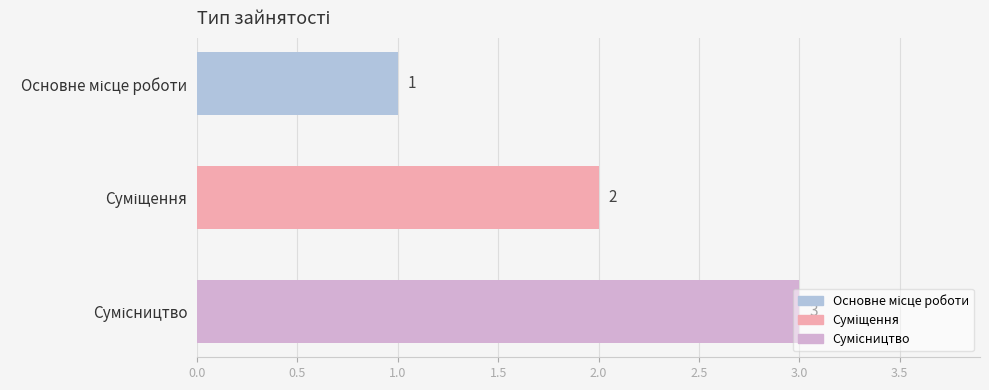

What is the greatest value displayed?

3